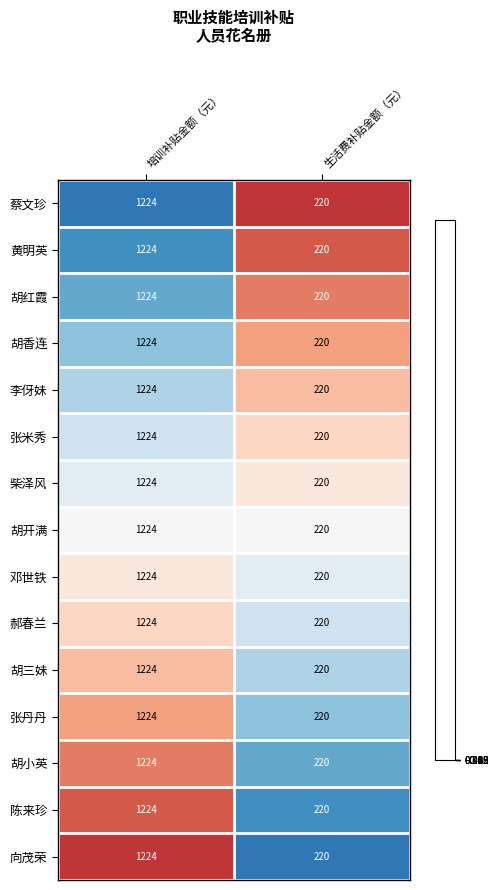

At which category is the sum across all series the highest?

培训补贴金额（元）